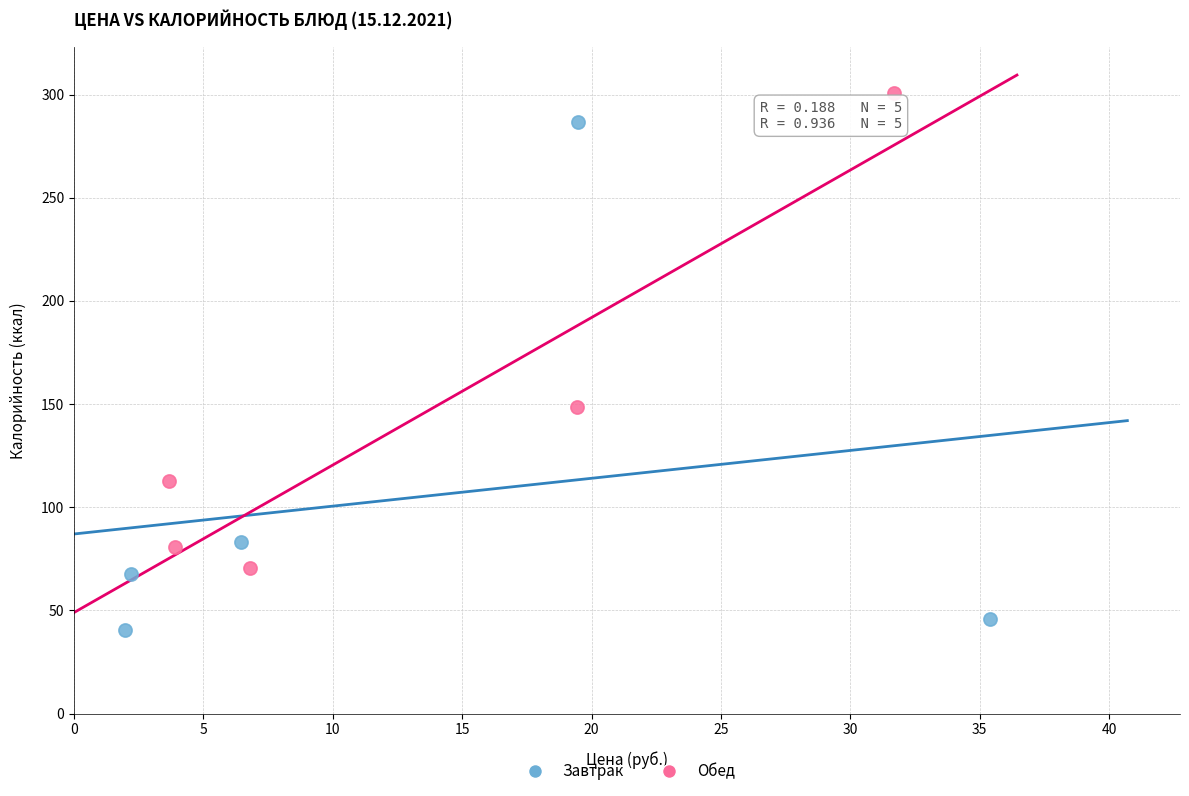

Which series has the widest spread of Y values?

Завтрак